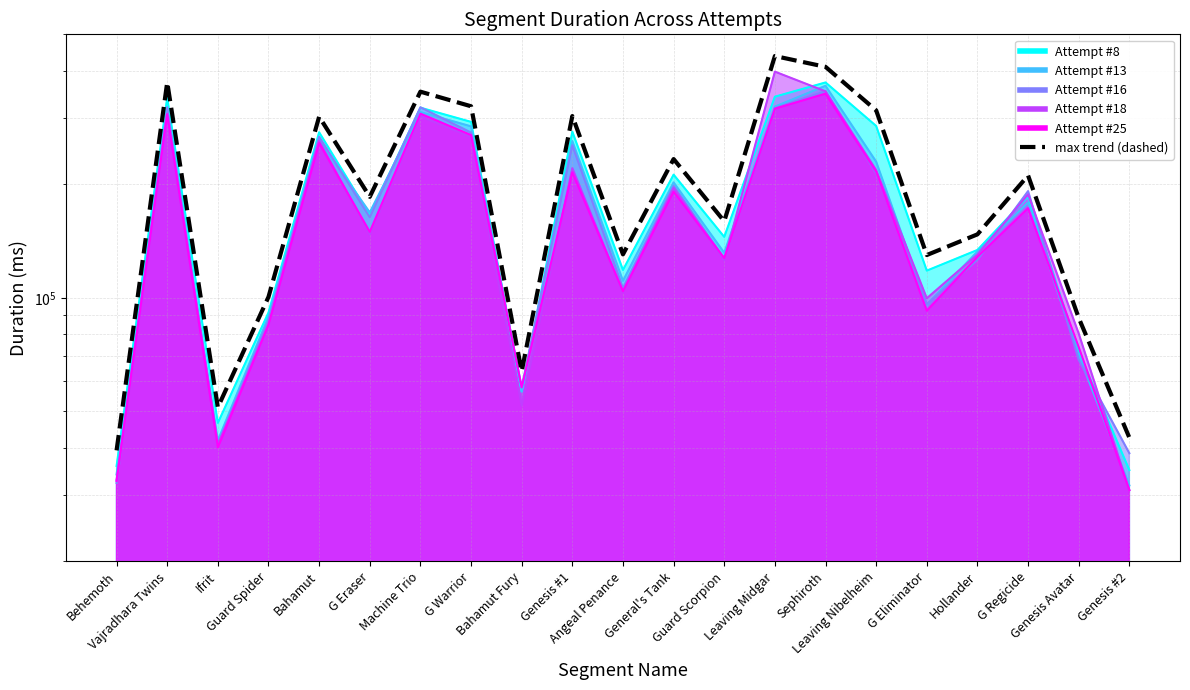

What is the maximum value shown in the chart?

438138.8